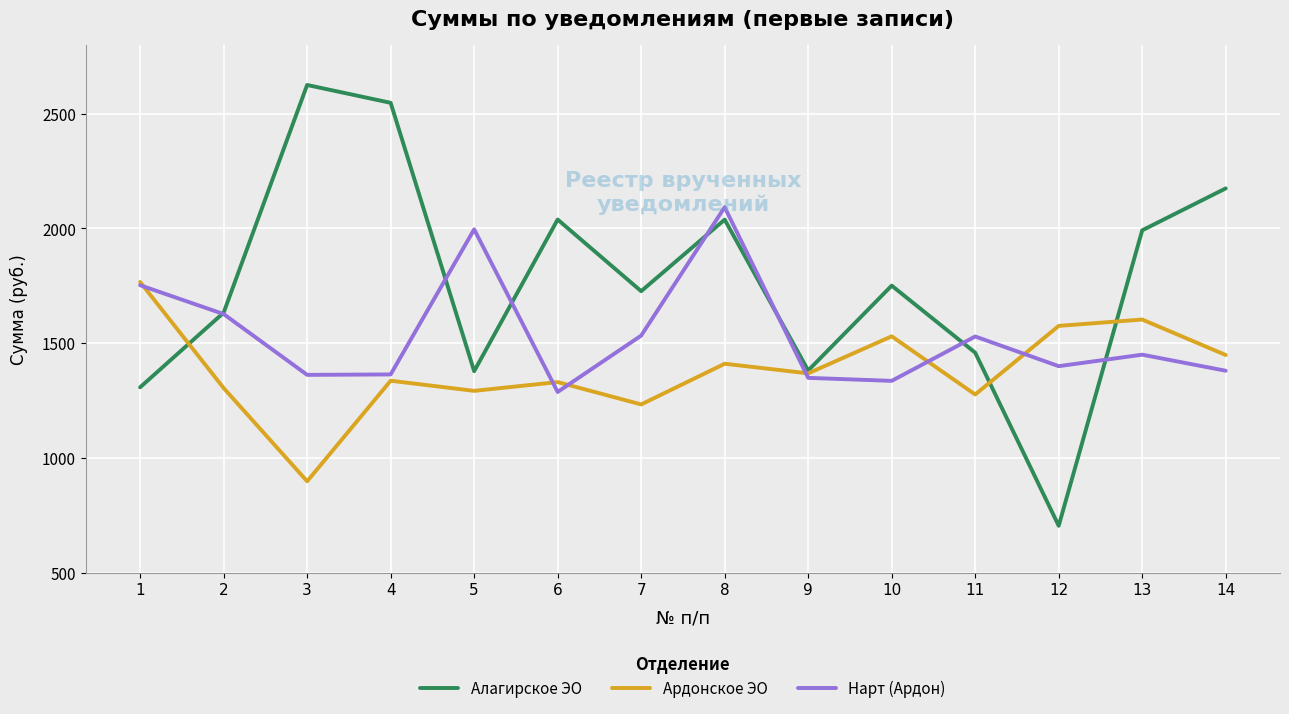

At how many categories does at least one series exceed 1420?

13